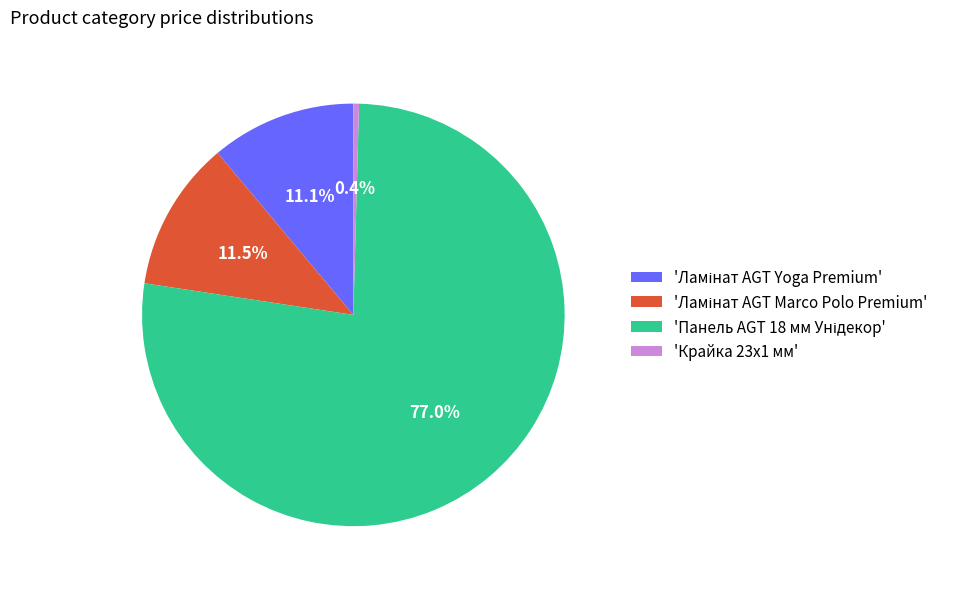

Is there any slice that represents more than half of the pie?

Yes